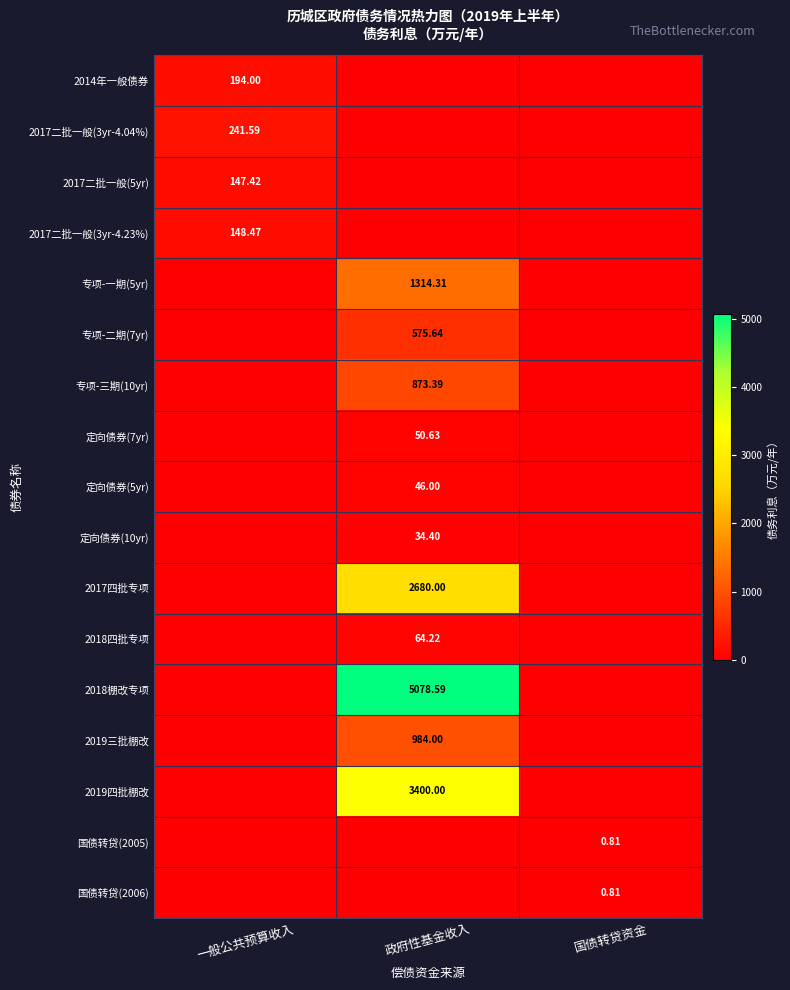

Is the value of 2014年一般债券 at 一般公共预算收入 greater than the value of 定向债券(5yr) at 政府性基金收入?

Yes